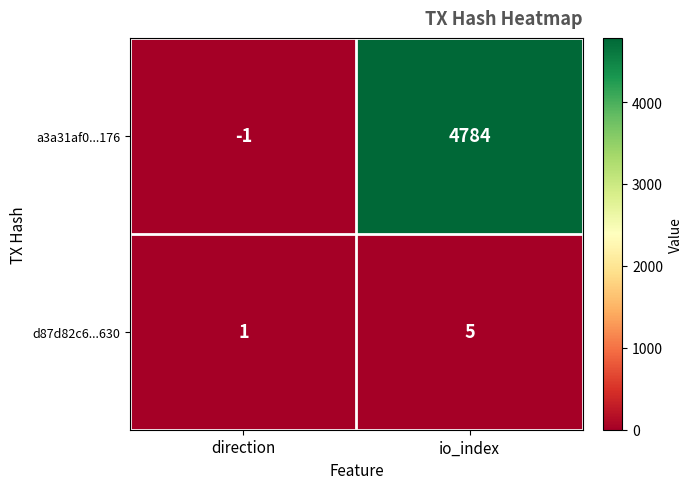

How many categories are shown in the chart?

2